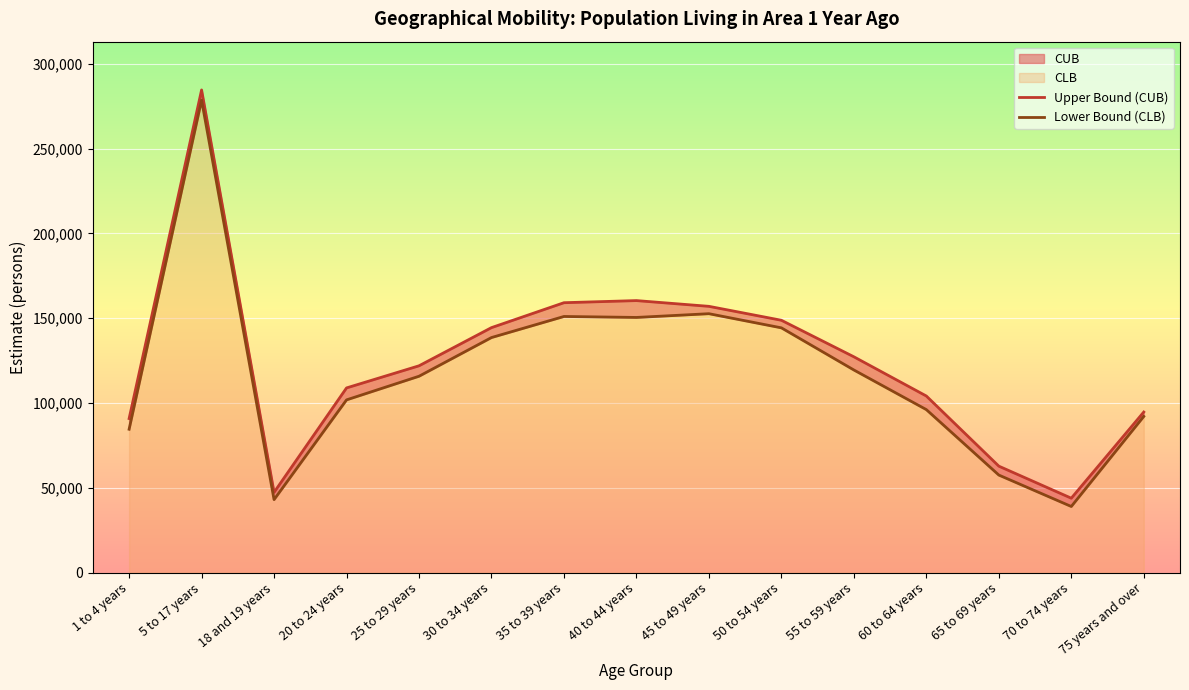

Between 45 to 49 years and 35 to 39 years, which is larger?

35 to 39 years